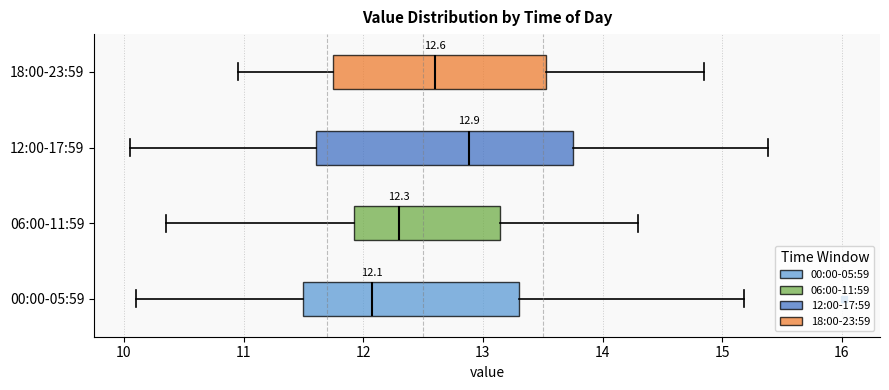

Comparing the boxes themselves (not the whiskers), which one is the widest?

12:00-17:59